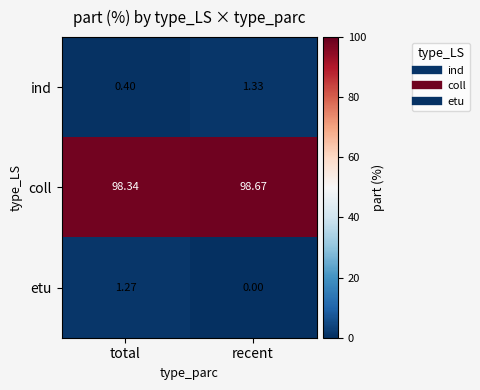

Which label corresponds to the smallest value in the chart?

recent